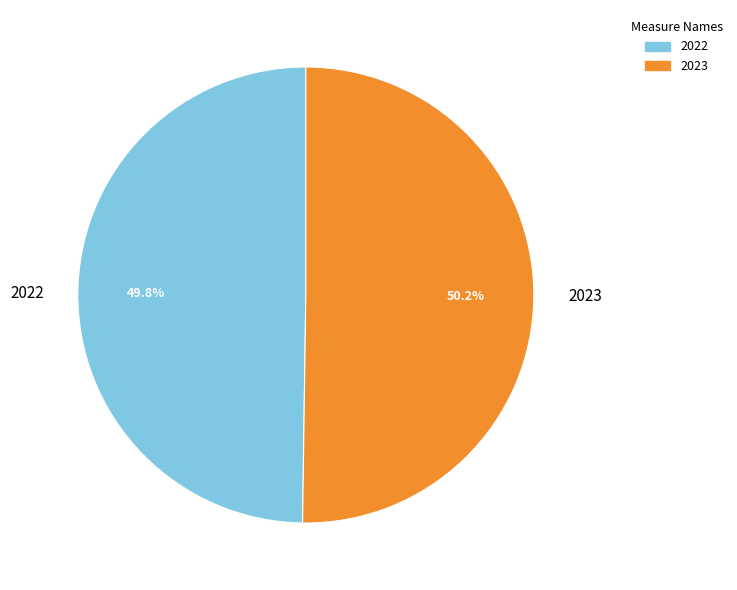

Count the number of slices in the pie.

2